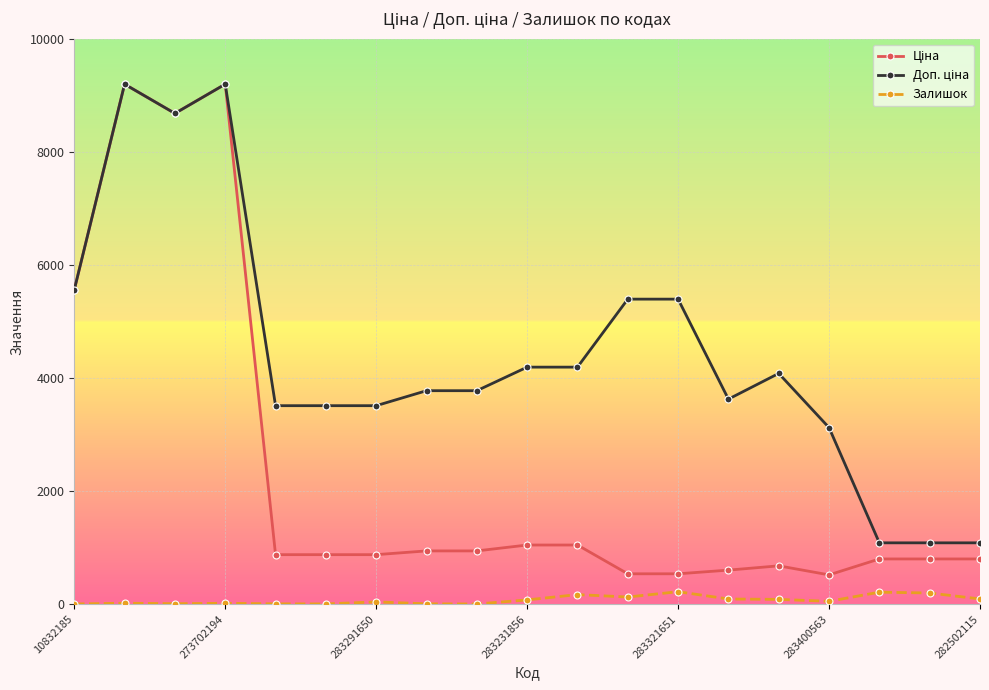

True or false: Залишок has more than 0 points higher than both neighbors.

True